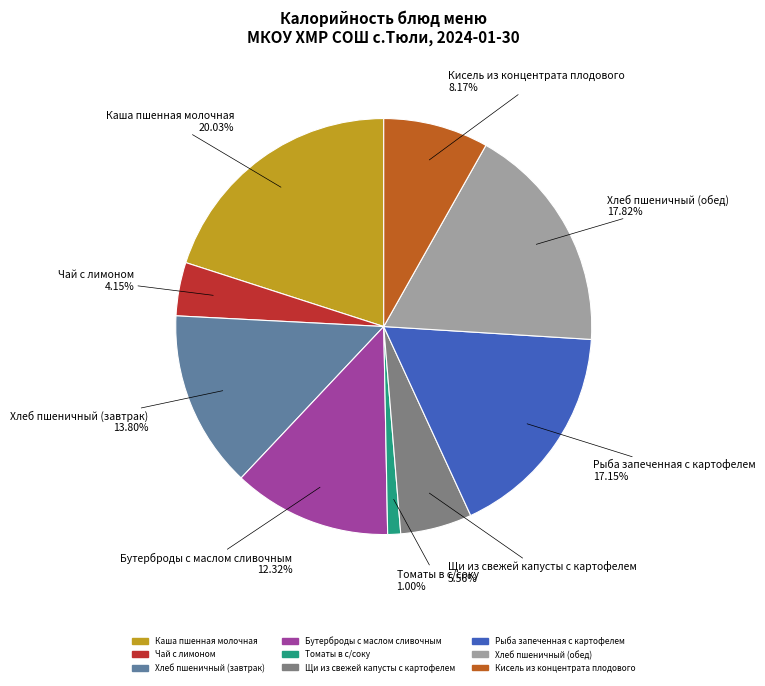

Combined, do Бутерброды с маслом сливочным and Кисель из концентрата плодового account for over 50%?

No